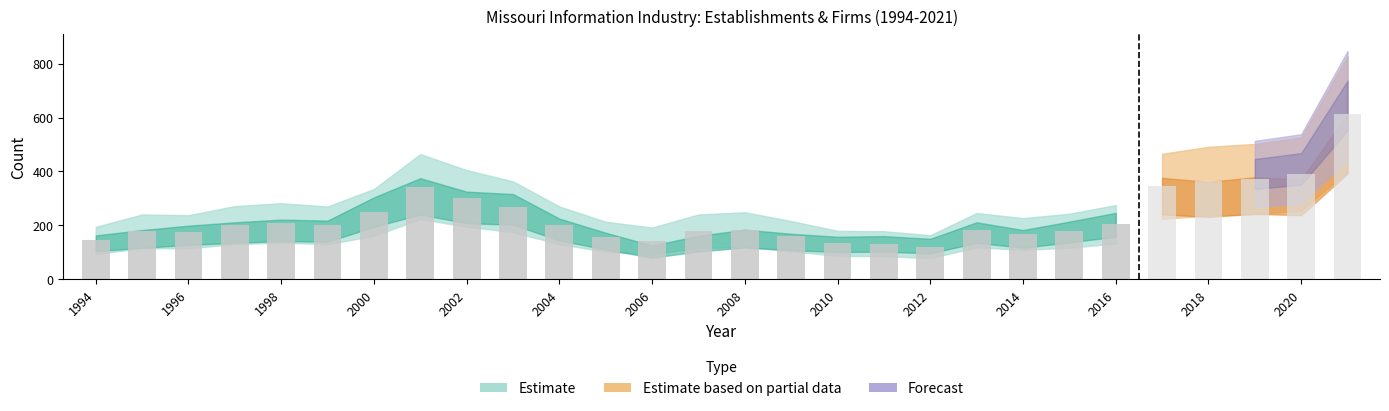

What is the difference between the second highest and minimum values in the Total Firms series?

203